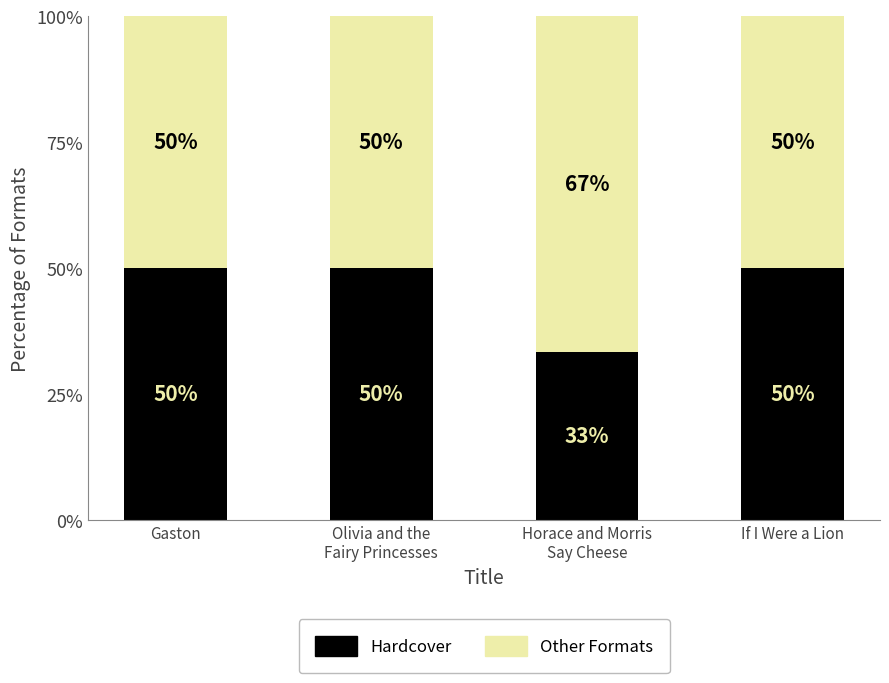

What is the minimum value for Hardcover?

33.3